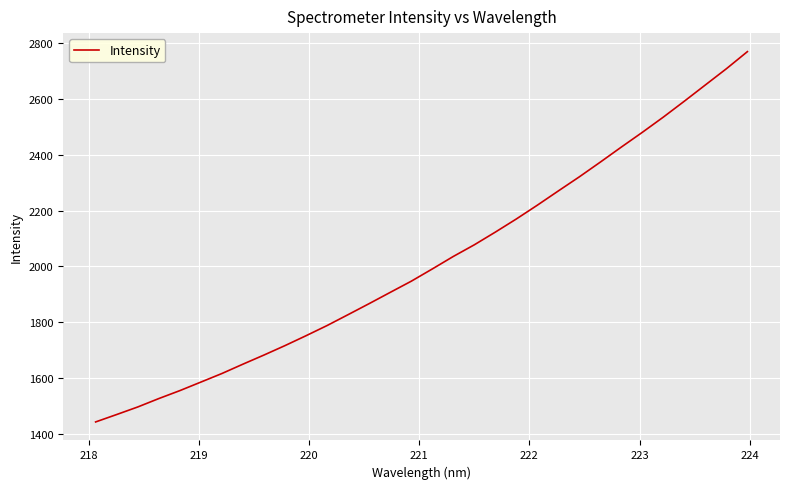

What is the difference between the maximum and minimum values?

1326.7